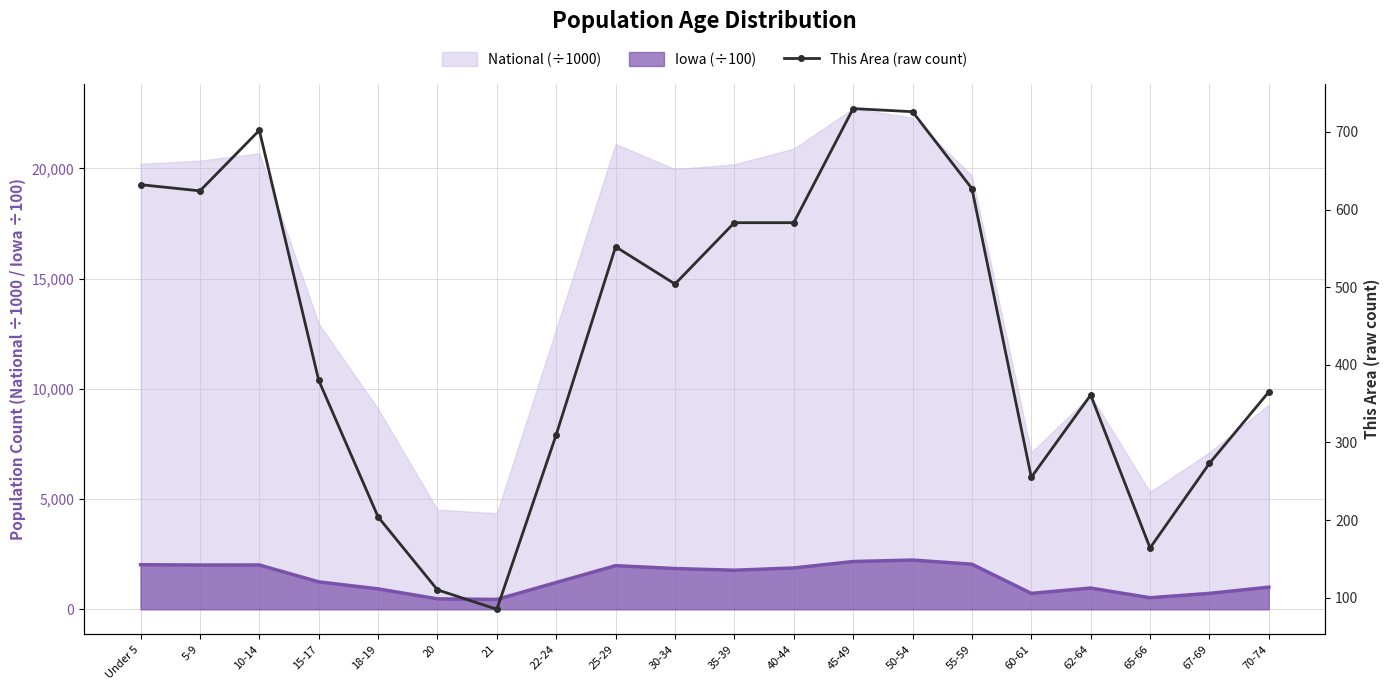

What is the change in value from 10-14 to 50-54?

+24